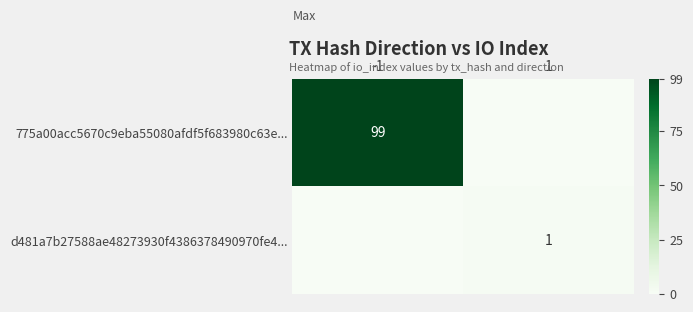

True or false: d481a7b27588ae48273930f4386378490970fe4... has a value of 1 at 1.

True